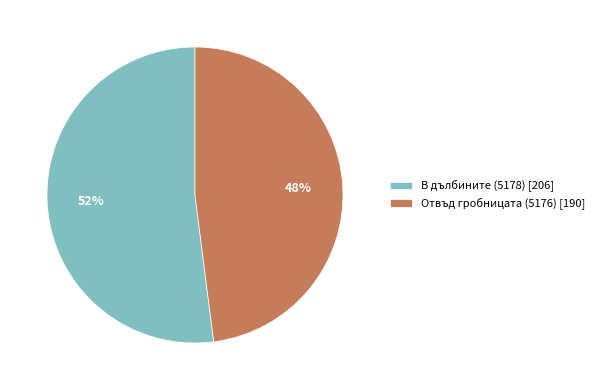

Between Отвъд гробницата (5176) and В дълбините (5178), which is larger?

В дълбините (5178)